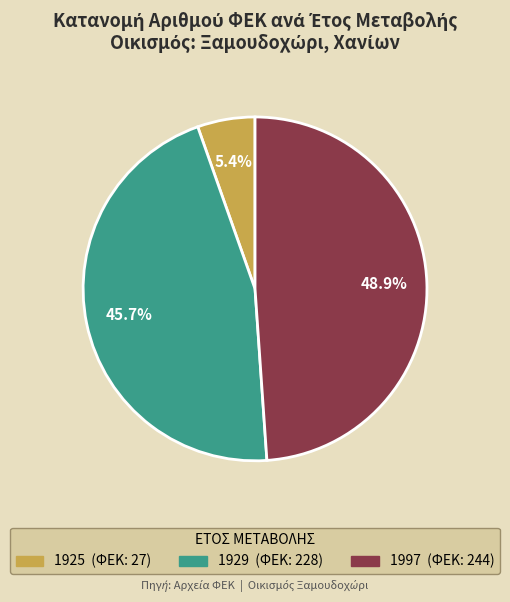

To the nearest percent, what is the average slice percentage?

33%